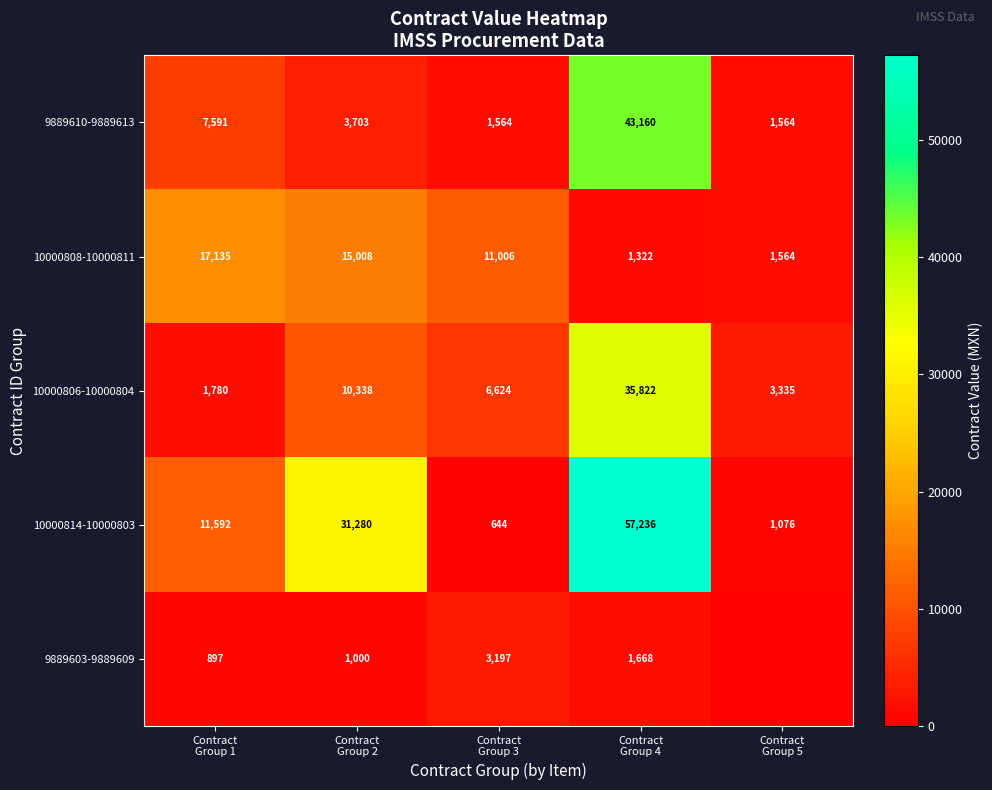

What is the highest value of the 10000808-10000811 series?

17135